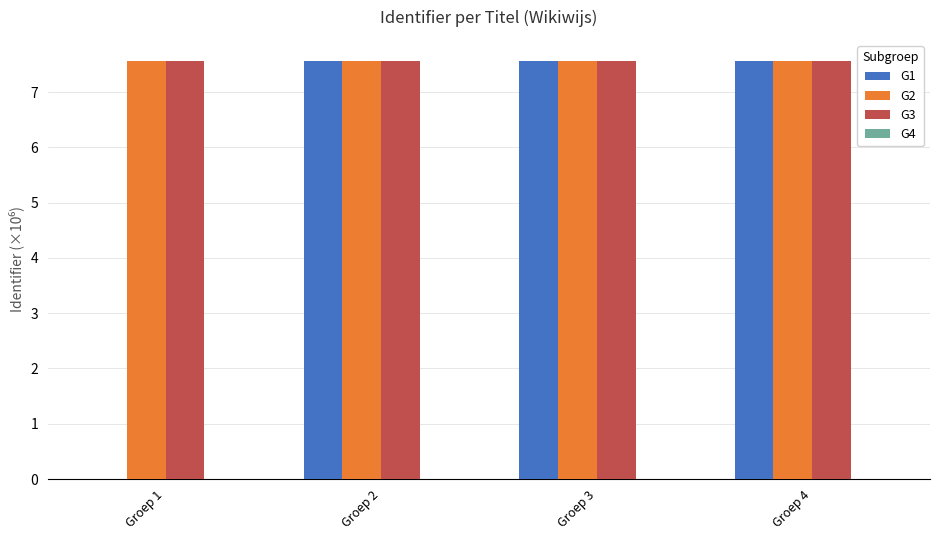

What is the total value across all series at Groep 4?

22.7